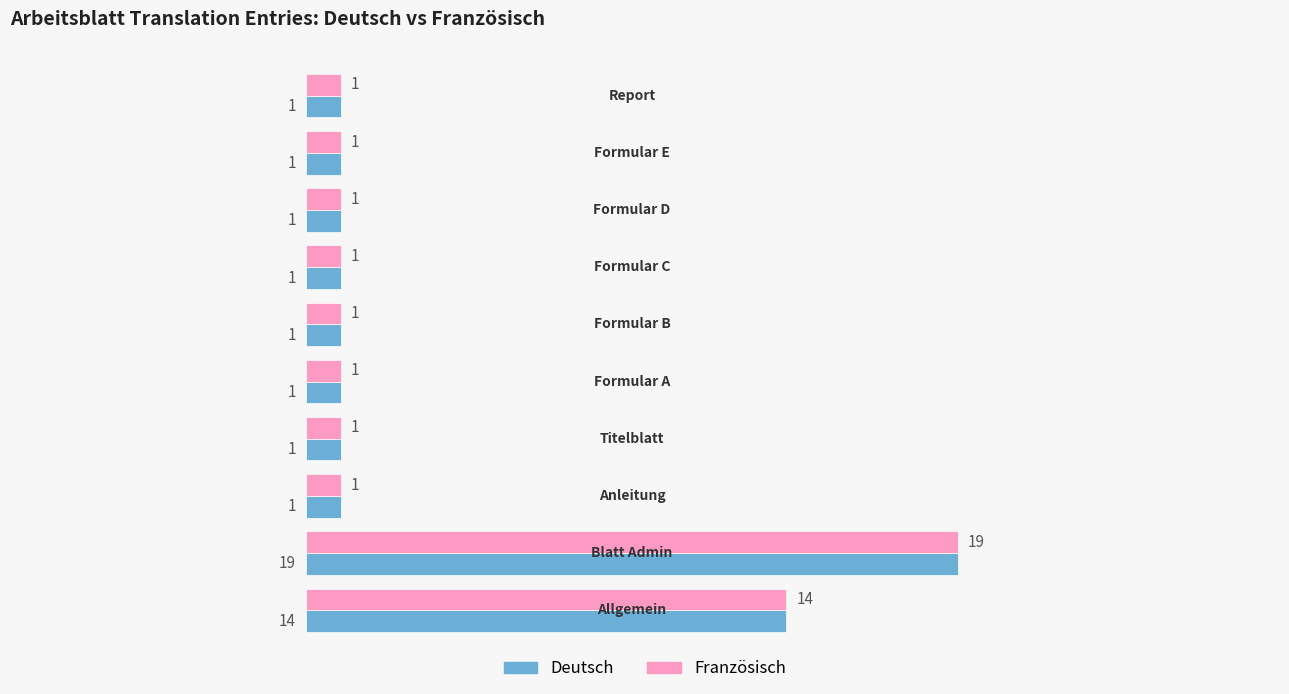

What is the maximum value for Deutsch?

19